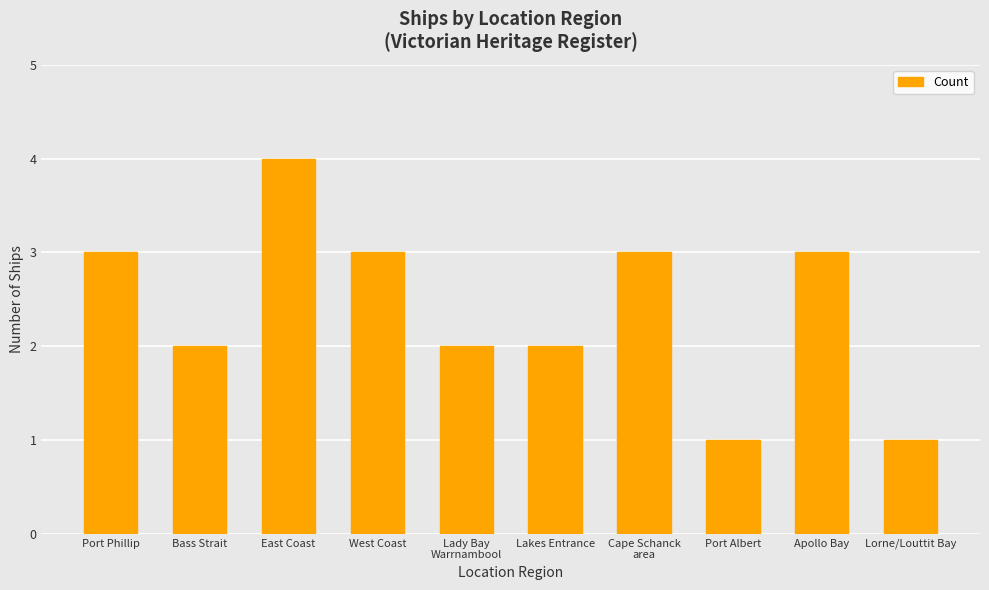

What is the label of the 7th bar from the right?

West Coast